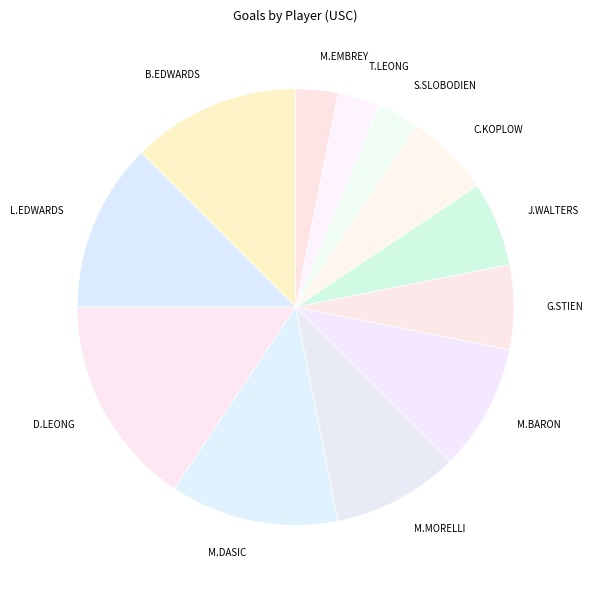

True or false: C.KOPLOW accounts for 1% of the total.

False